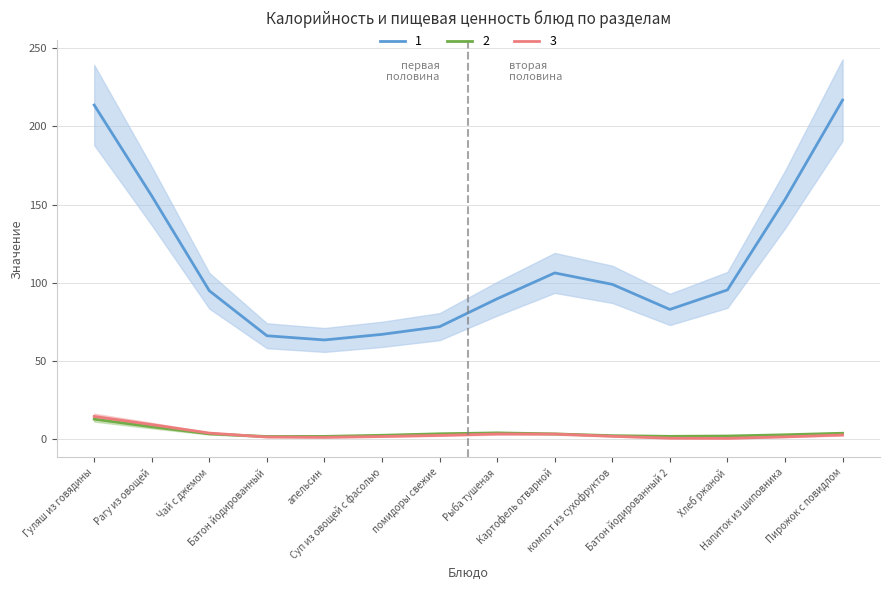

True or false: 1 and 3 cross at least once.

False